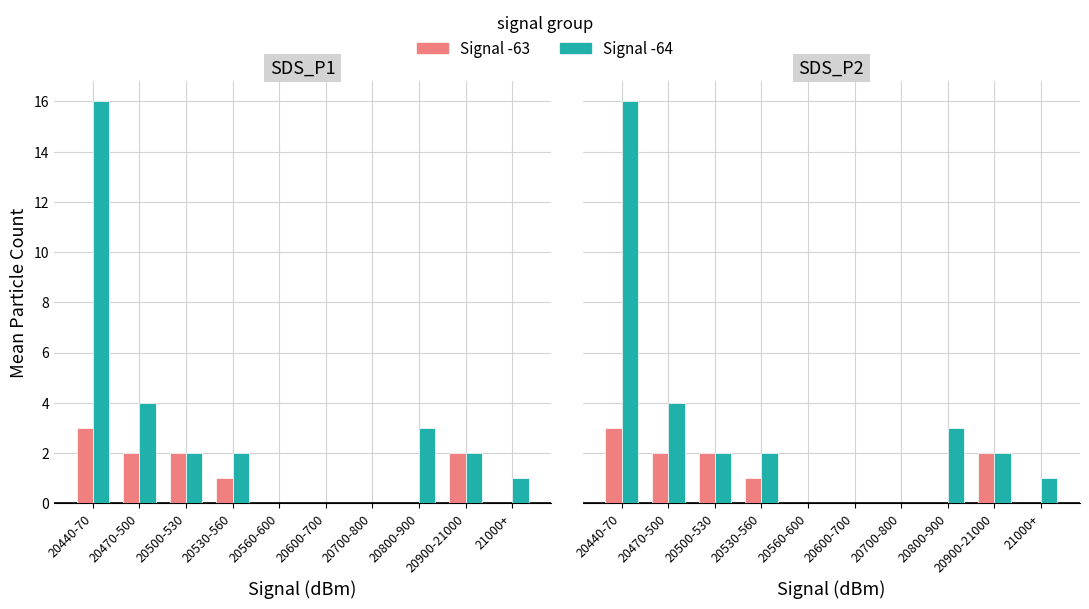

What is the label of the 5th bar from the right?

20600-700